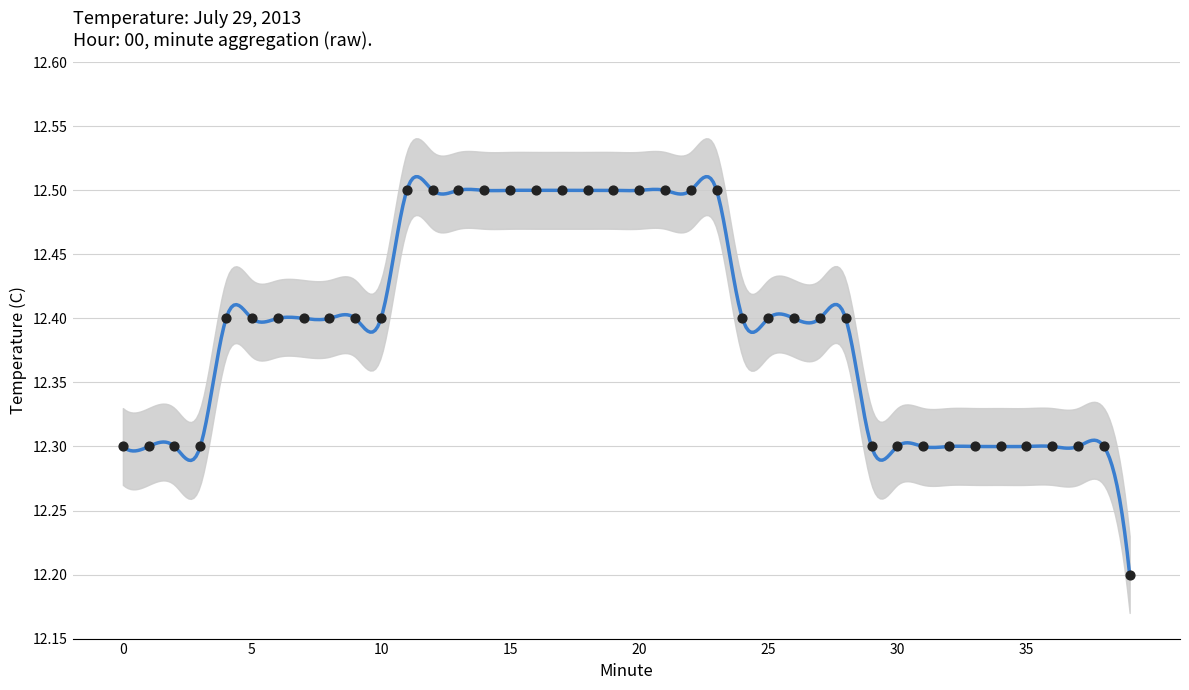

Between 34 and 26, which is larger?

26